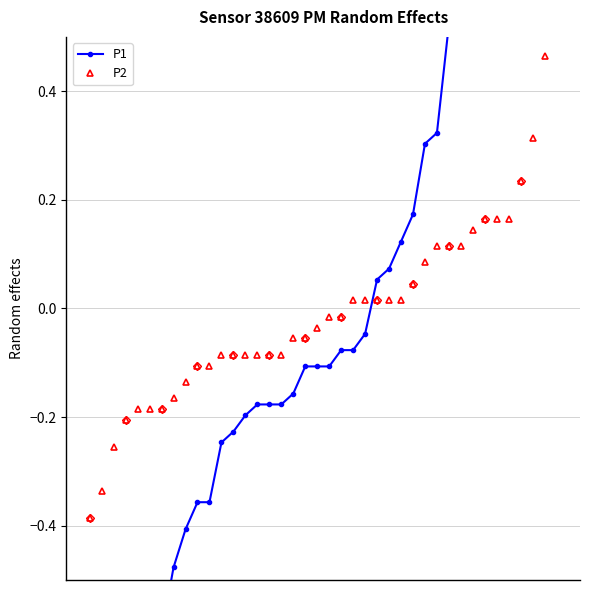

How many intersections are there between P1 and P2?

1